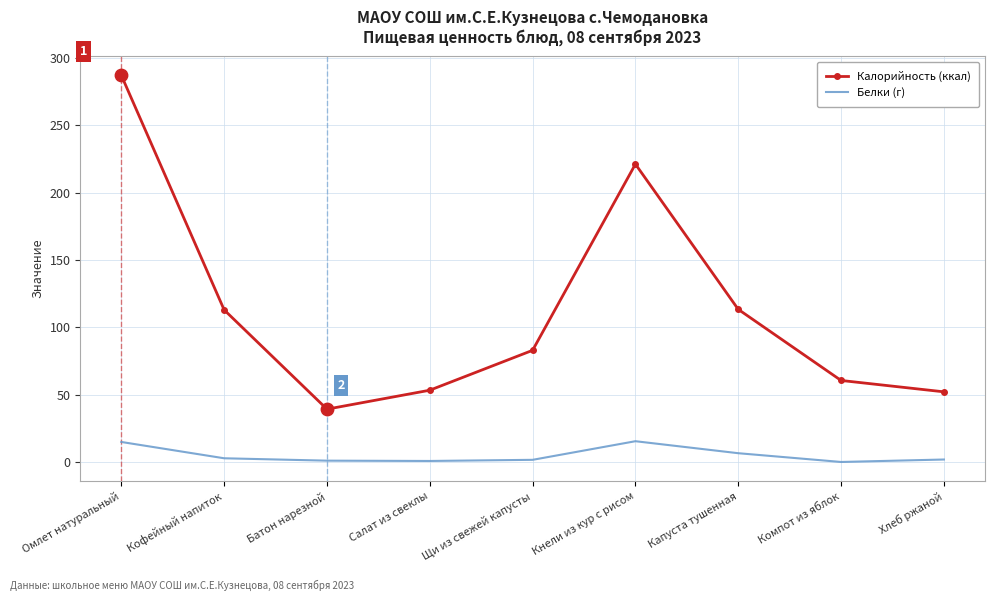

At how many categories does at least one series exceed 24?

9